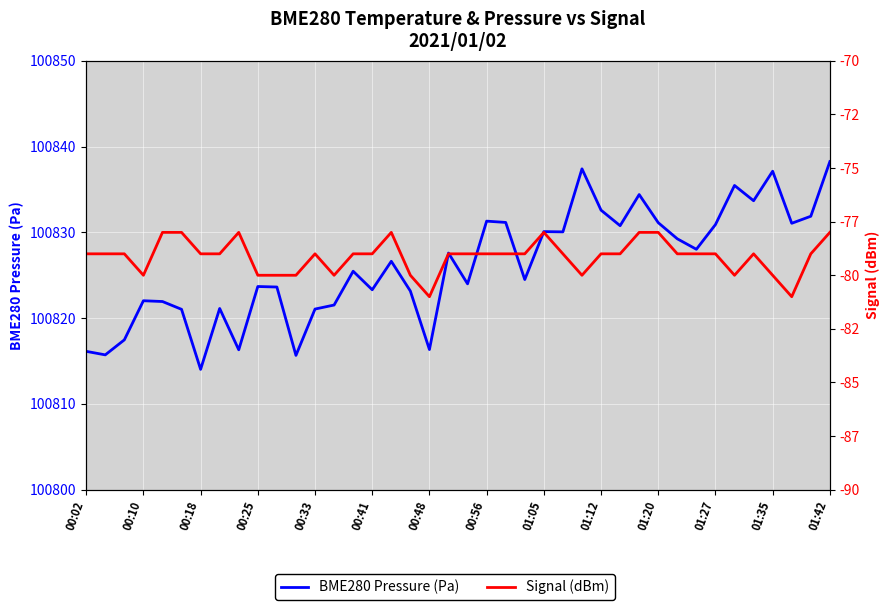

Which series has the largest total across all categories?

BME280 Pressure (Pa)